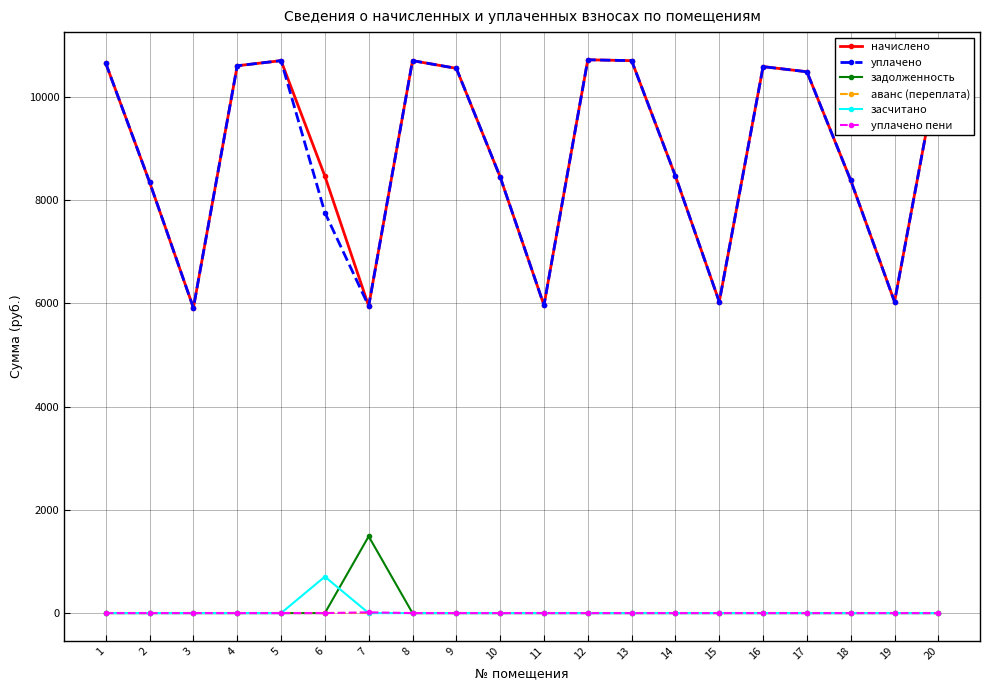

True or false: начислено and аванс (переплата) intersect in this chart.

False